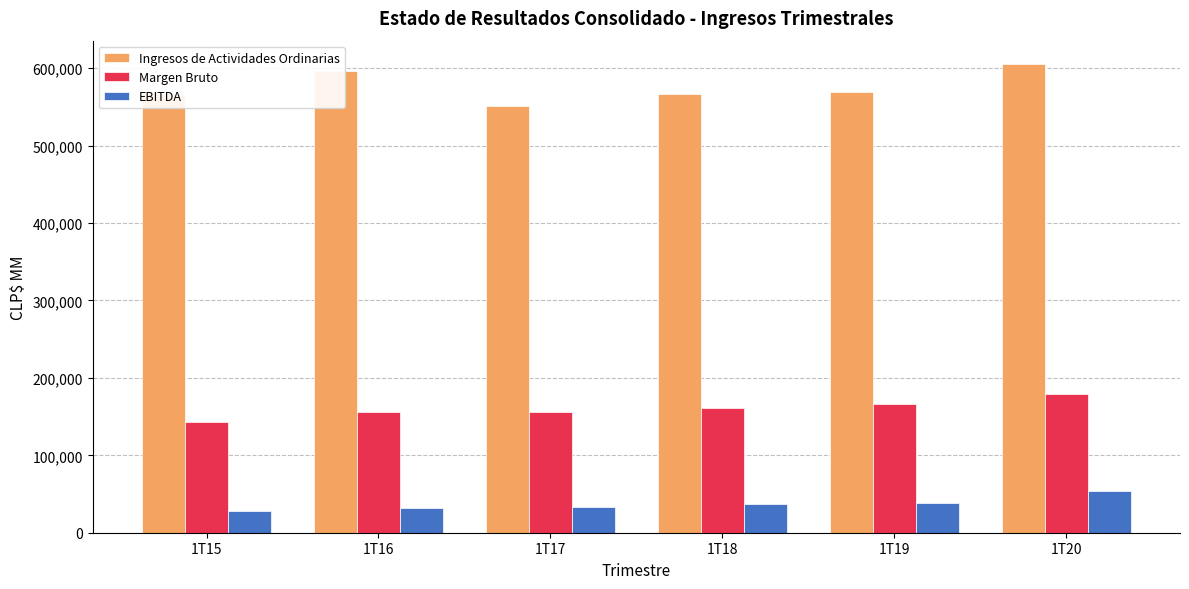

At 1T18, list the series in order from largest to smallest.

Ingresos de Actividades Ordinarias, Margen Bruto, EBITDA